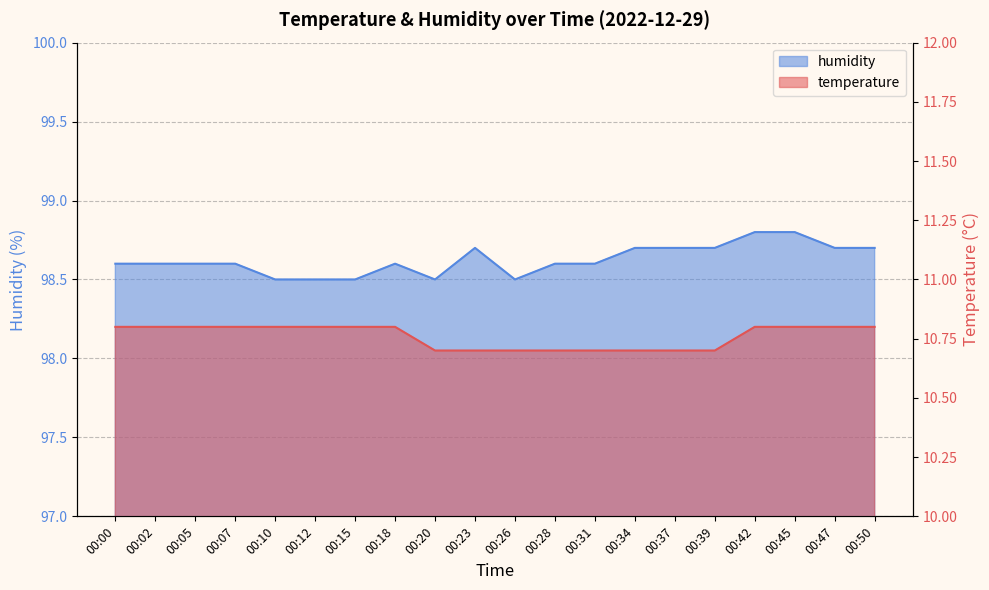

The humidity series shows 98.7 at 00:37. True or false?

True